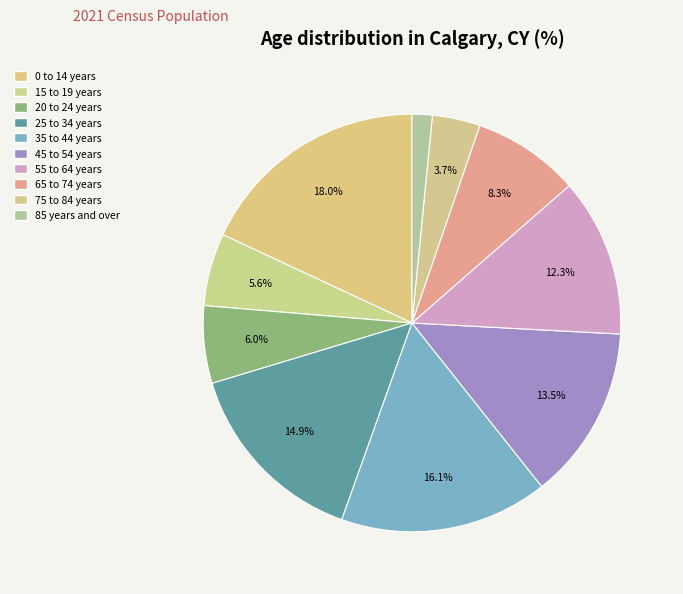

To the nearest percent, what is the difference between the largest and smallest slice percentages?

16%